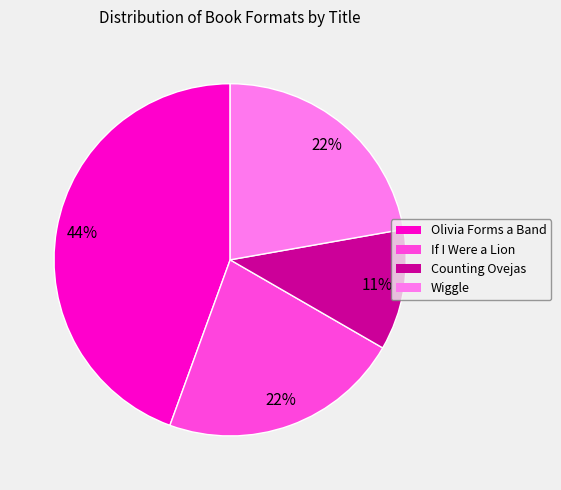

To the nearest percent, what is the difference between the largest and smallest slice percentages?

33%